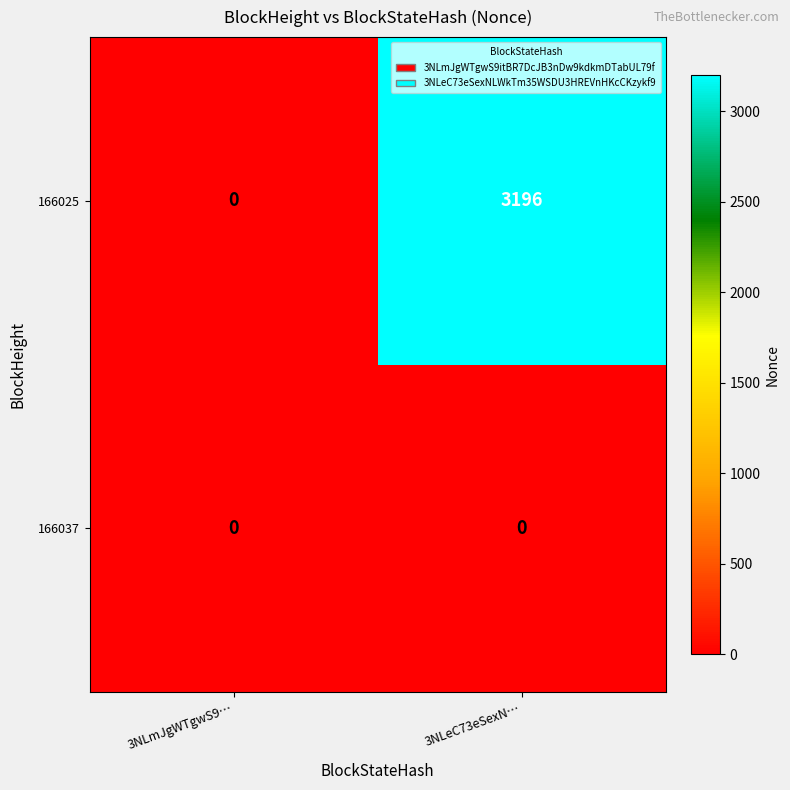

List the labels in order of 166025 value, largest first.

3NLeC73eSexN…, 3NLmJgWTgwS9…